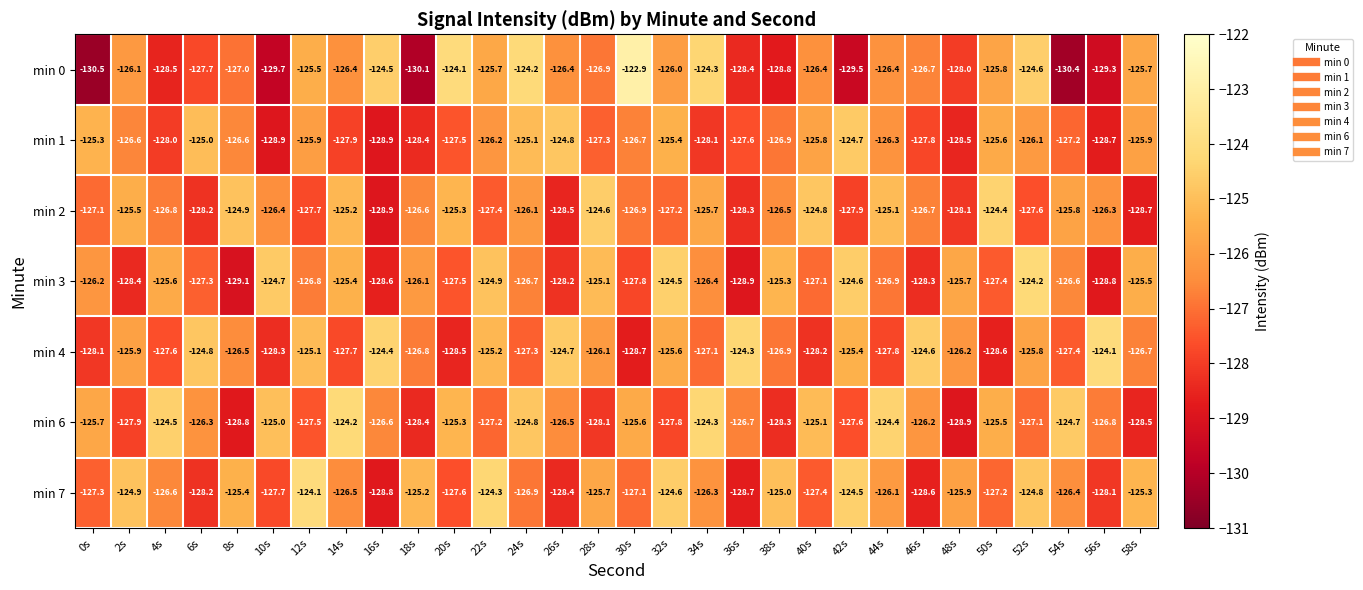

Where is min 3 nearest to the value -126?

18s